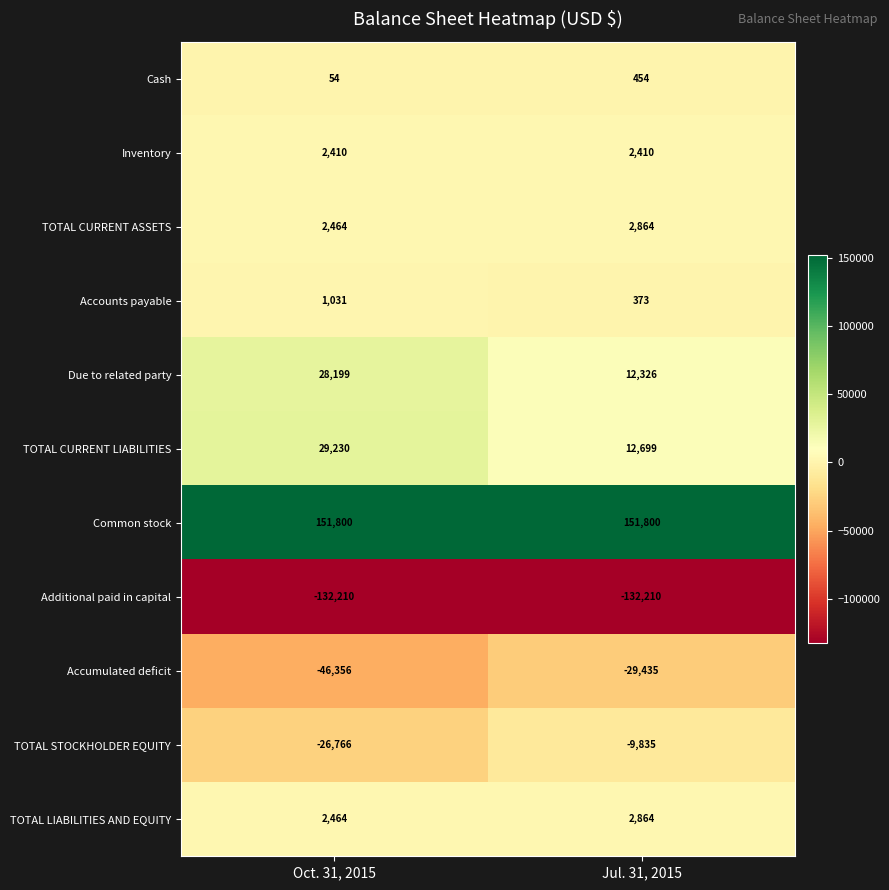

What is the total value across all series at Jul. 31, 2015?

14310